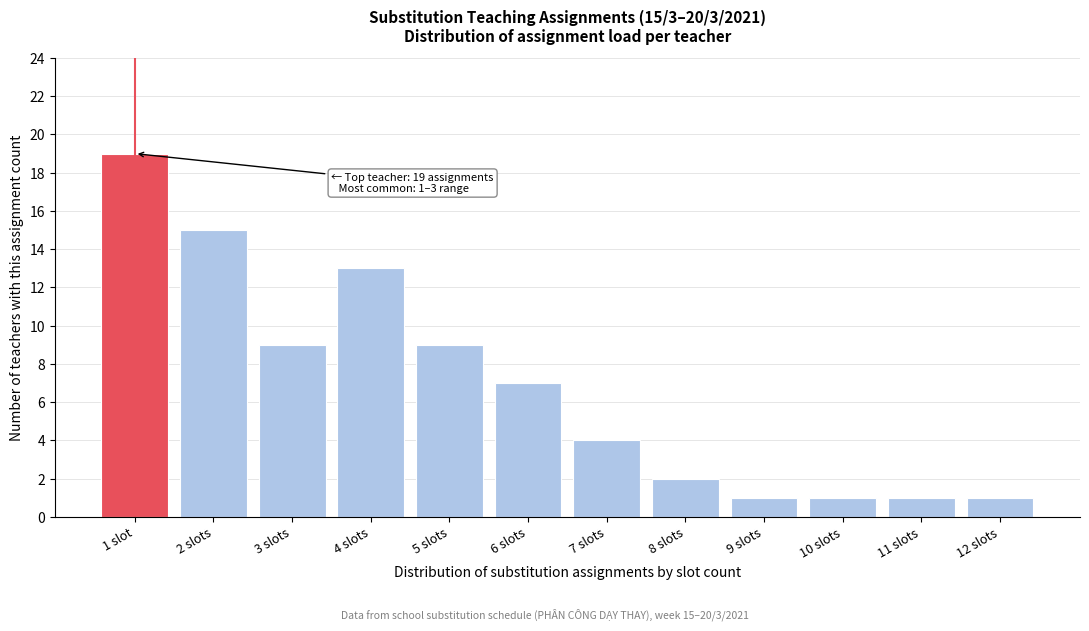

Reading right to left, what are all the values shown in this chart?

1	1	1	1	2	4	7	9	13	9	15	19